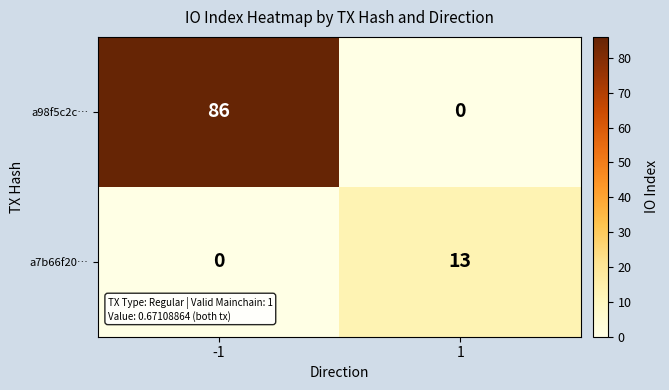

True or false: a98f5c2c… has a value of 134 at -1.

False